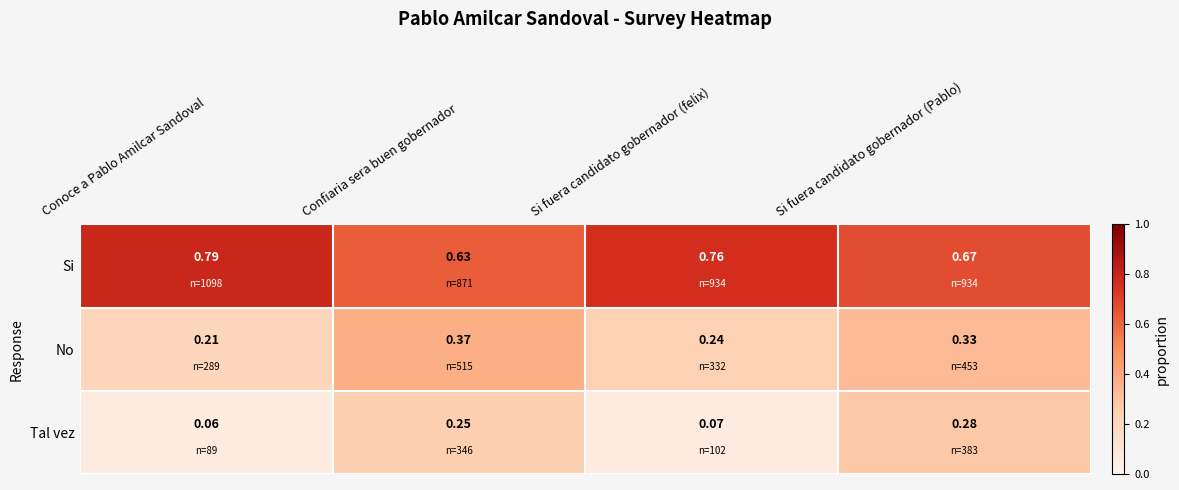

Rank the series by their maximum value, from highest to lowest.

Si, No, Tal vez